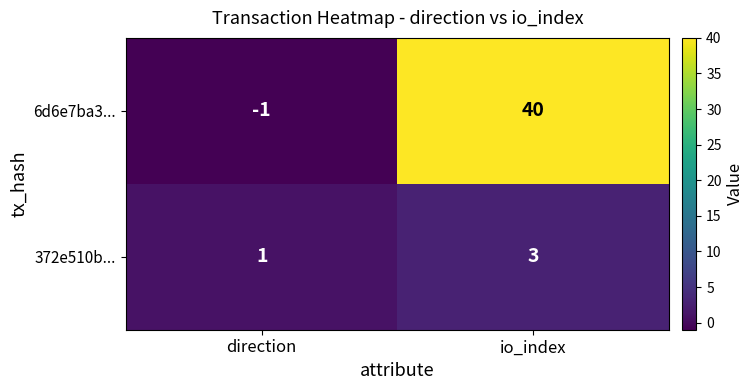

Count the number of categories in the chart.

2